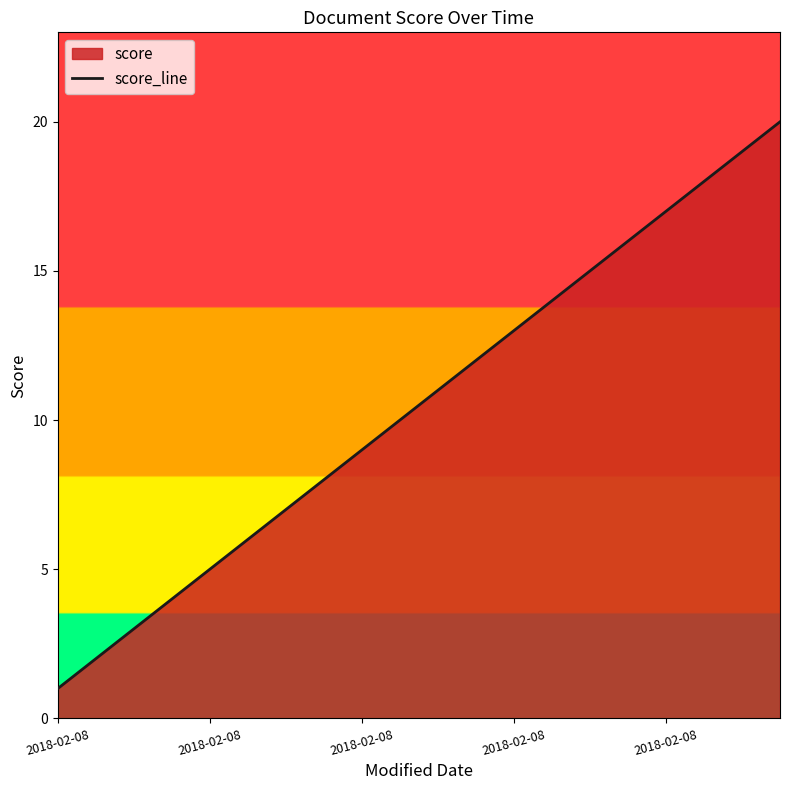

How many lines are shown in the chart?

1